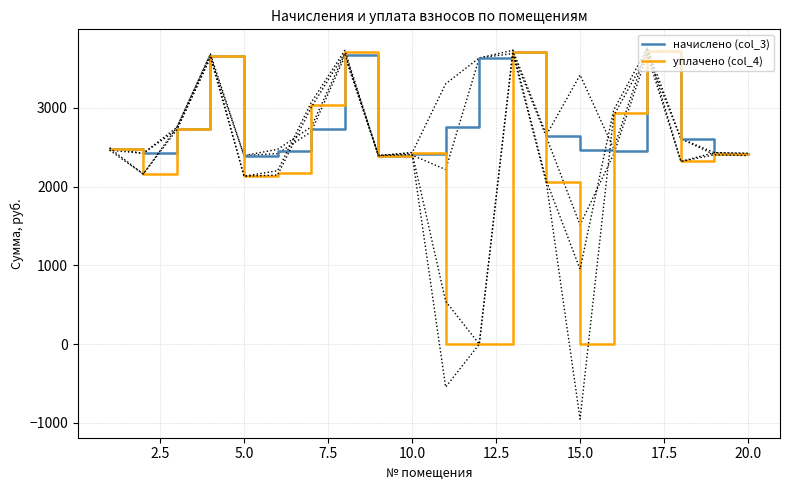

The value of уплачено (col_4) at 10.0 is 886.2. True or false?

False